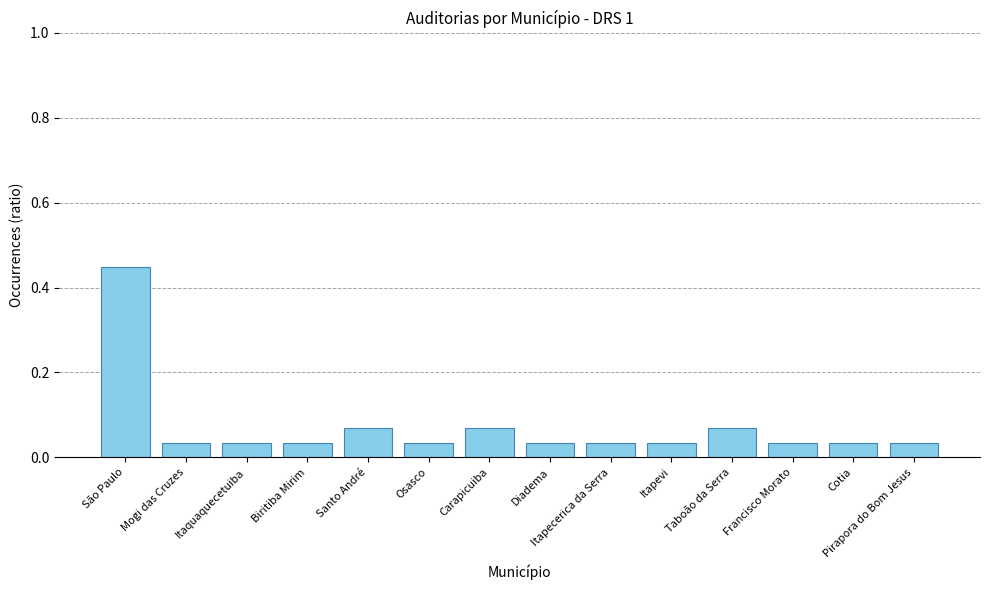

Which label corresponds to the largest value in the chart?

São Paulo